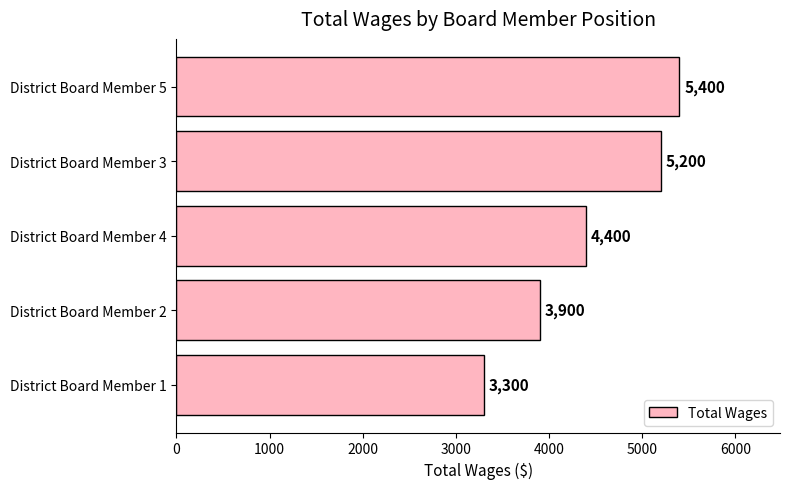

What is the change in value from District Board Member 1 to District Board Member 3?

+1900